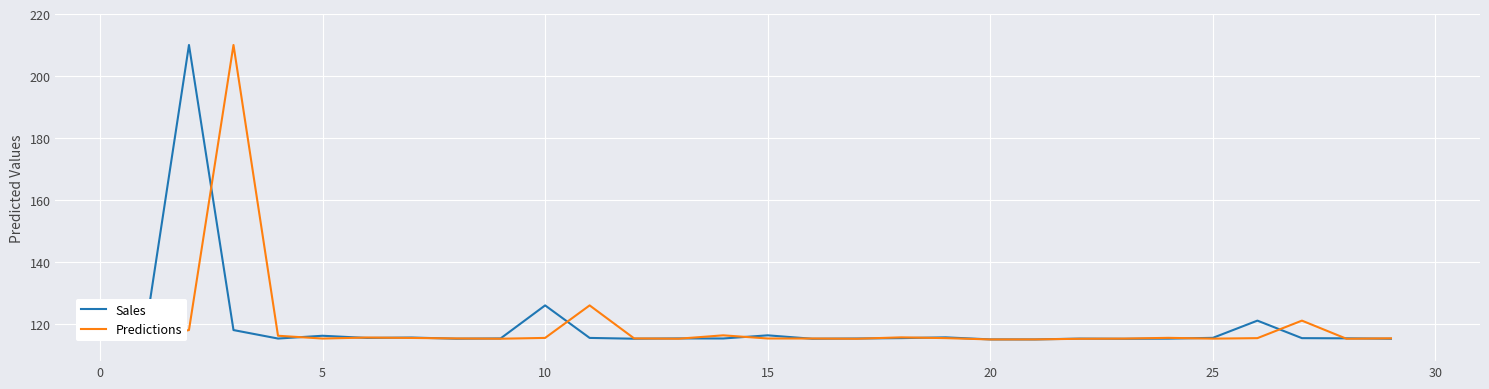

What is the minimum value shown in the chart?

115.0